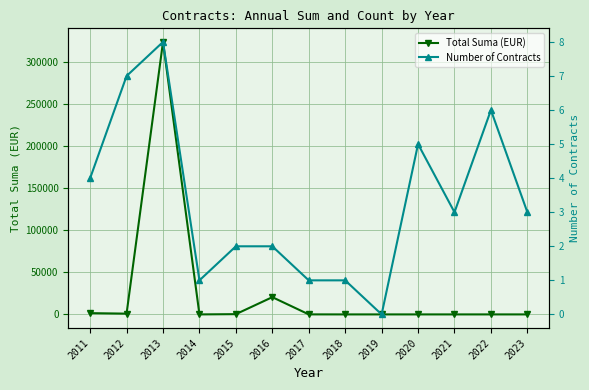

Where do Total Suma (EUR) and Number of Contracts first cross each other?

2013 and 2014